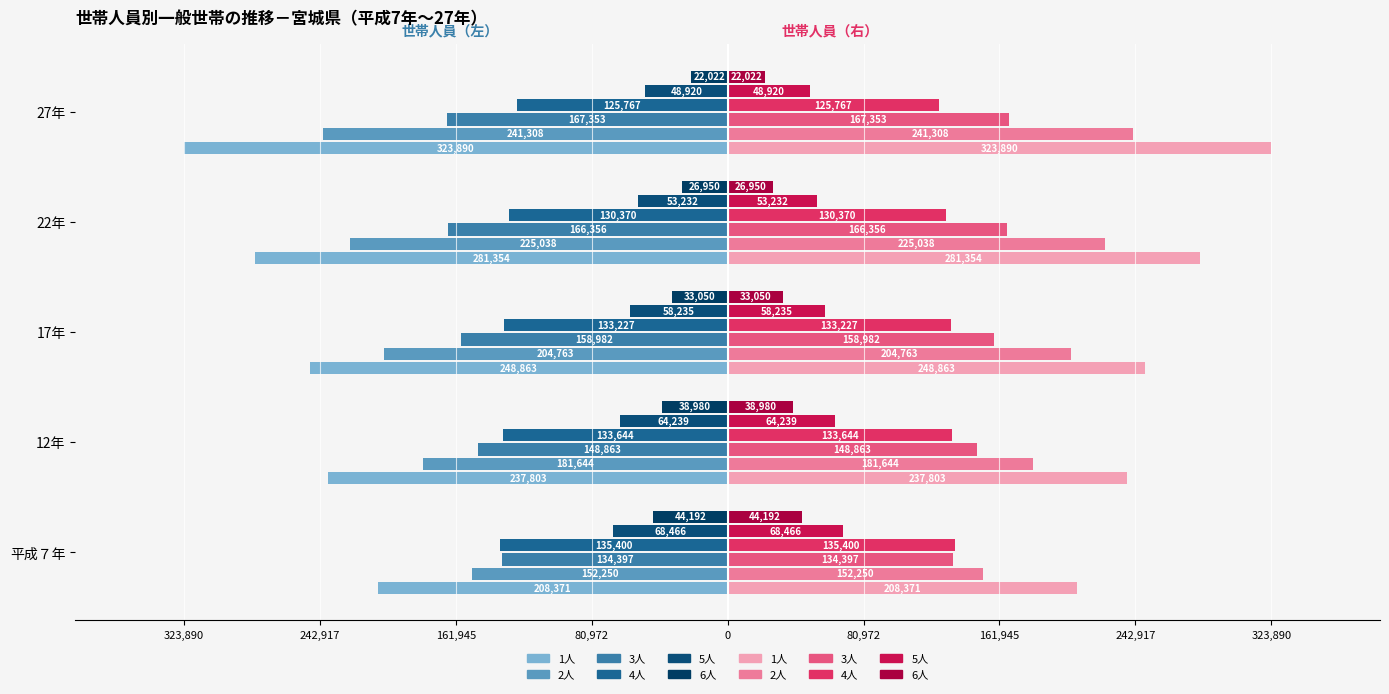

What is the approximate value of 5人（世帯数） at 平成７年, to the nearest 100?

-68500